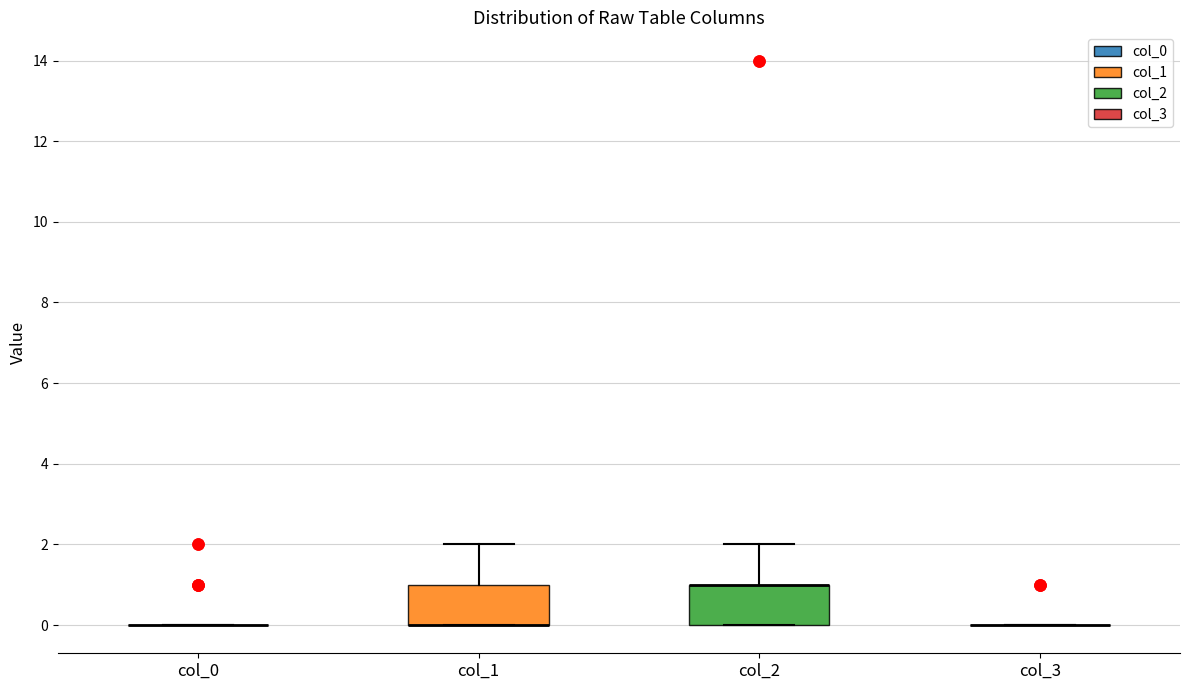

Reading left to right, transcribe this box plot: for each box, give where its median line is, the range the box spans, and where its two whiskers end, as read against the y-axis. The values are not printed on the chart, so give them approximately, as read against the axis.

col_0: box collapsed to a line at 0, whiskers 0 to 0
col_1: median 0 (drawn on the box's lower edge), box 0 to 1, whiskers 0 to 2
col_2: median 1 (drawn on the box's upper edge), box 0 to 1, whiskers 0 to 2
col_3: box collapsed to a line at 0, whiskers 0 to 0